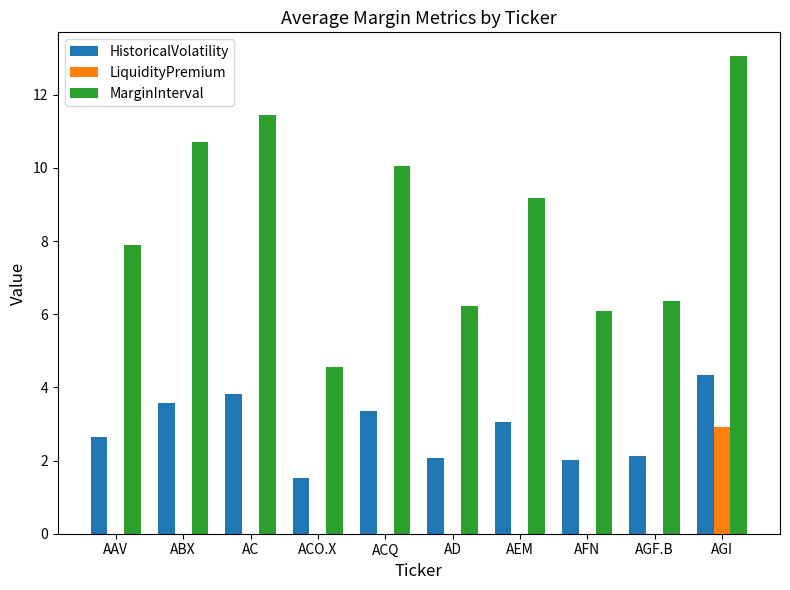

What is the maximum value for MarginInterval?

13.1